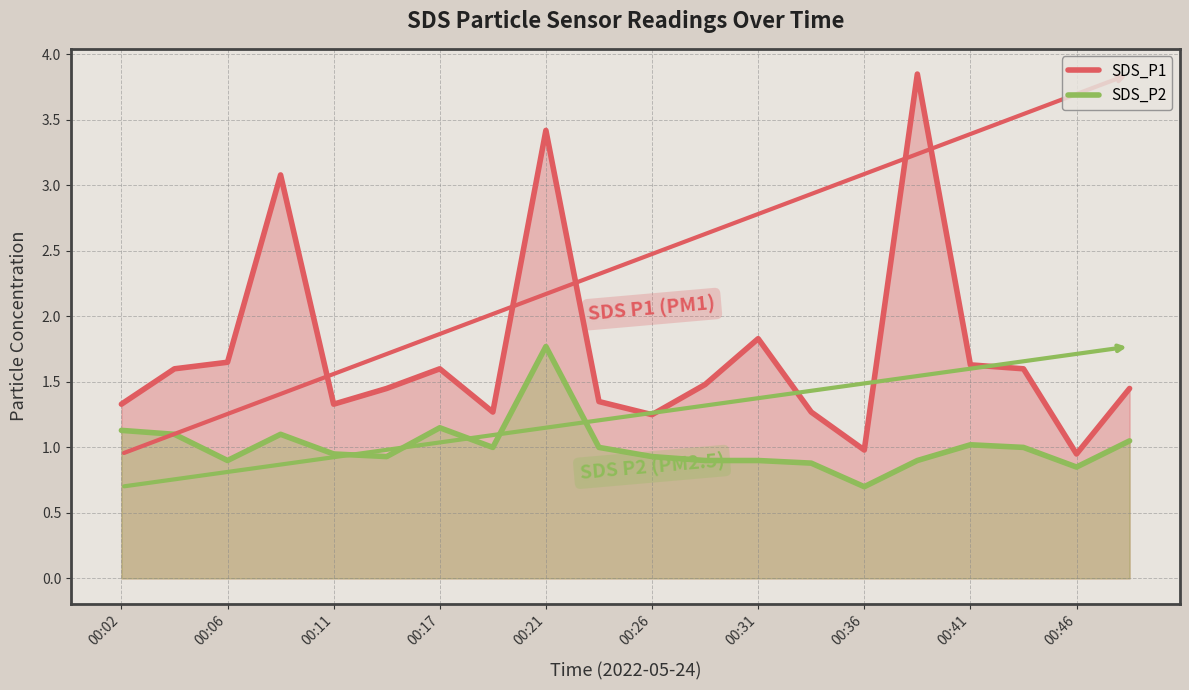

What is the maximum value for SDS_P1?

3.9